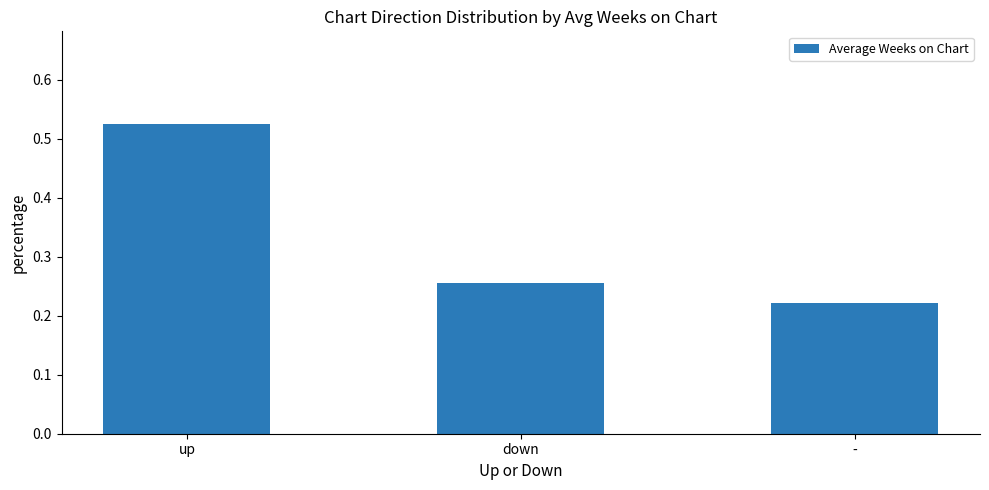

What is the label of the 2nd bar from the right?

down